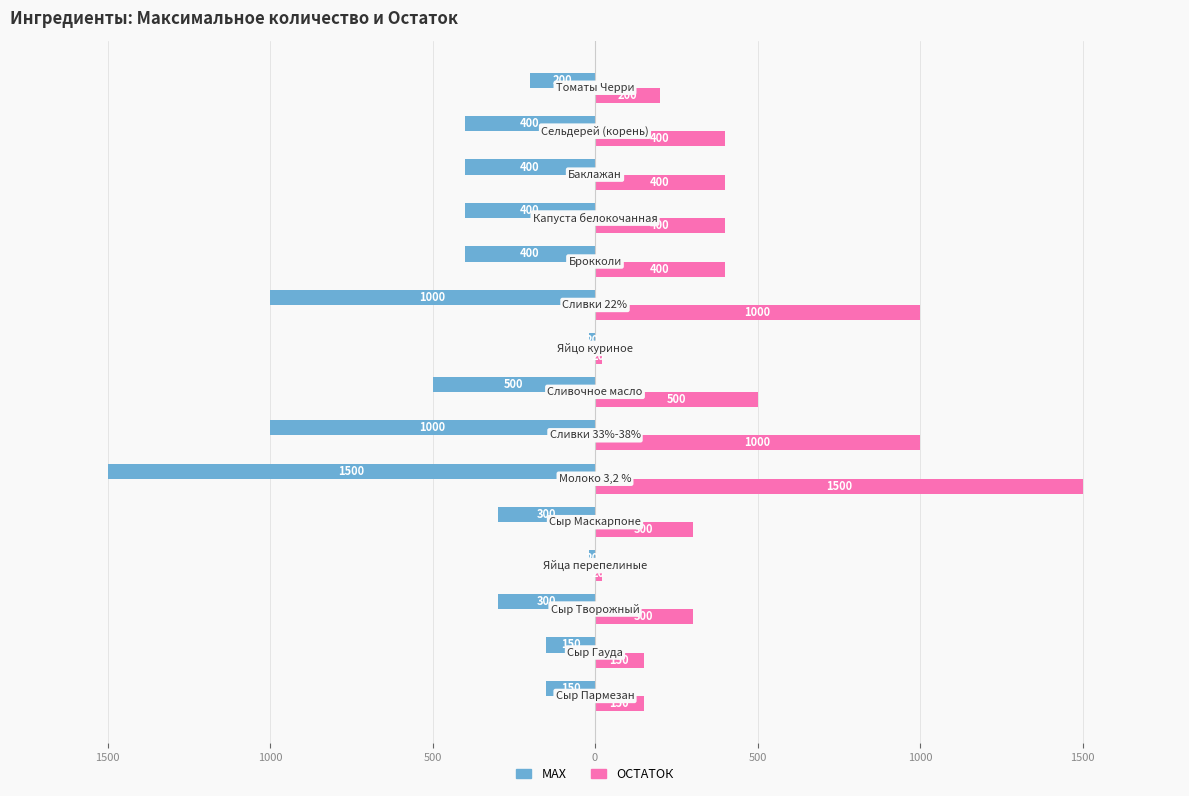

Which series has the largest total across all categories?

ОСТАТОК